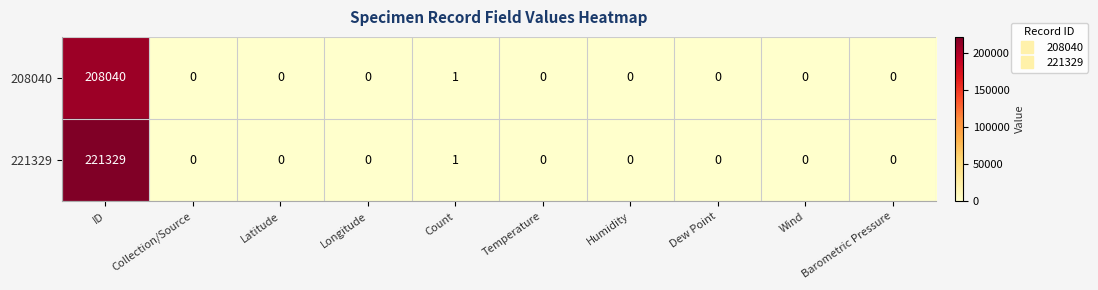

At which category does the chart reach its peak across all series?

ID